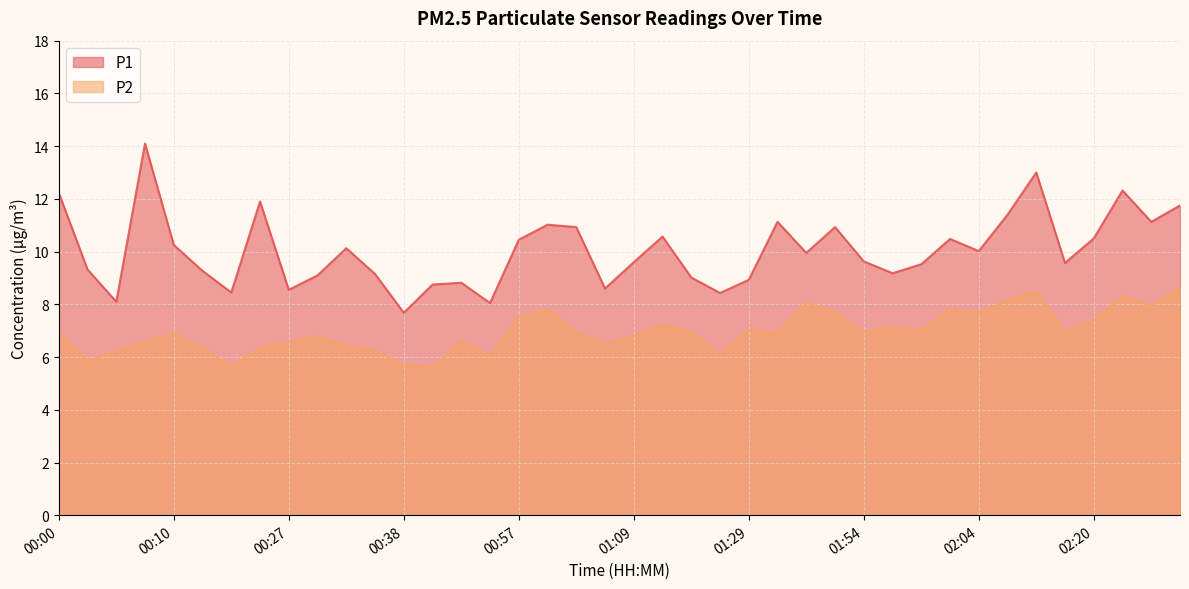

Rank the series by their average value, from highest to lowest.

P1, P2